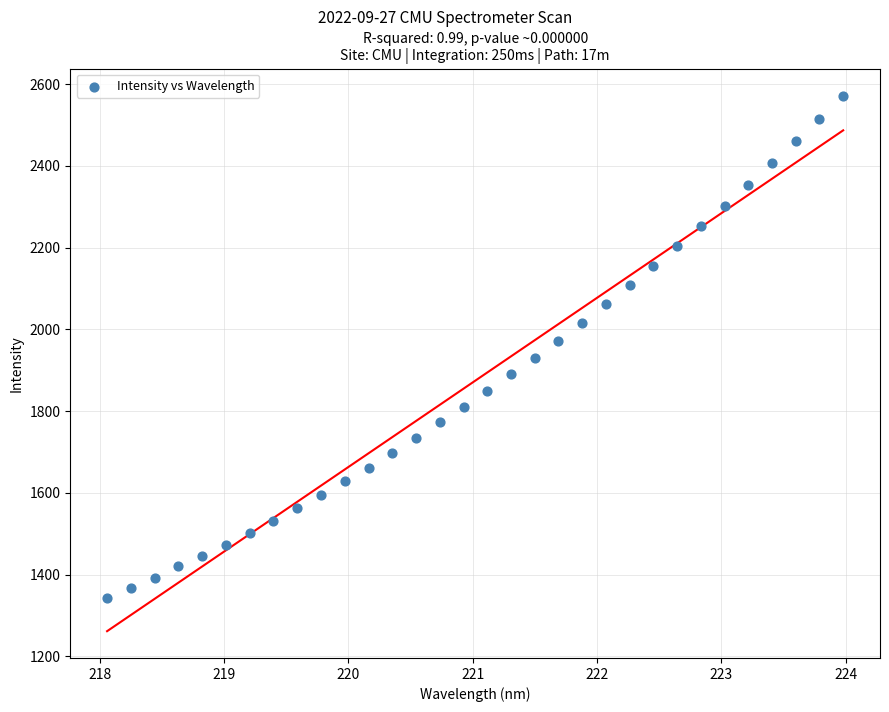

What is the range of Y values (max minus min)?

1229.3